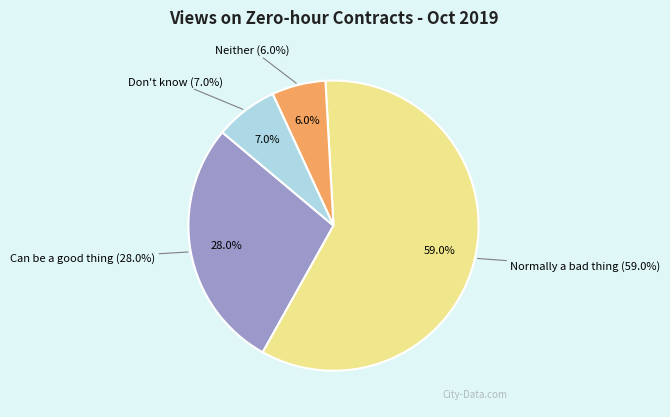

To the nearest percent, what is the average slice percentage?

25%